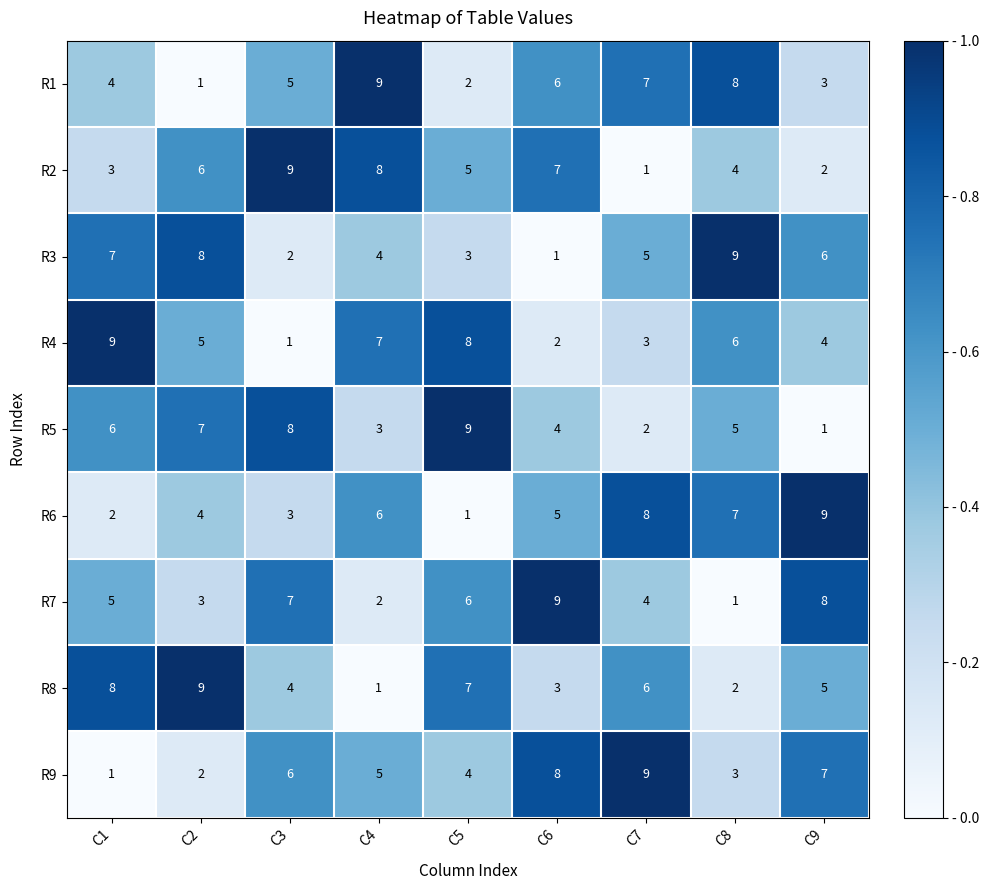

What is the sum of all R6 values?

45